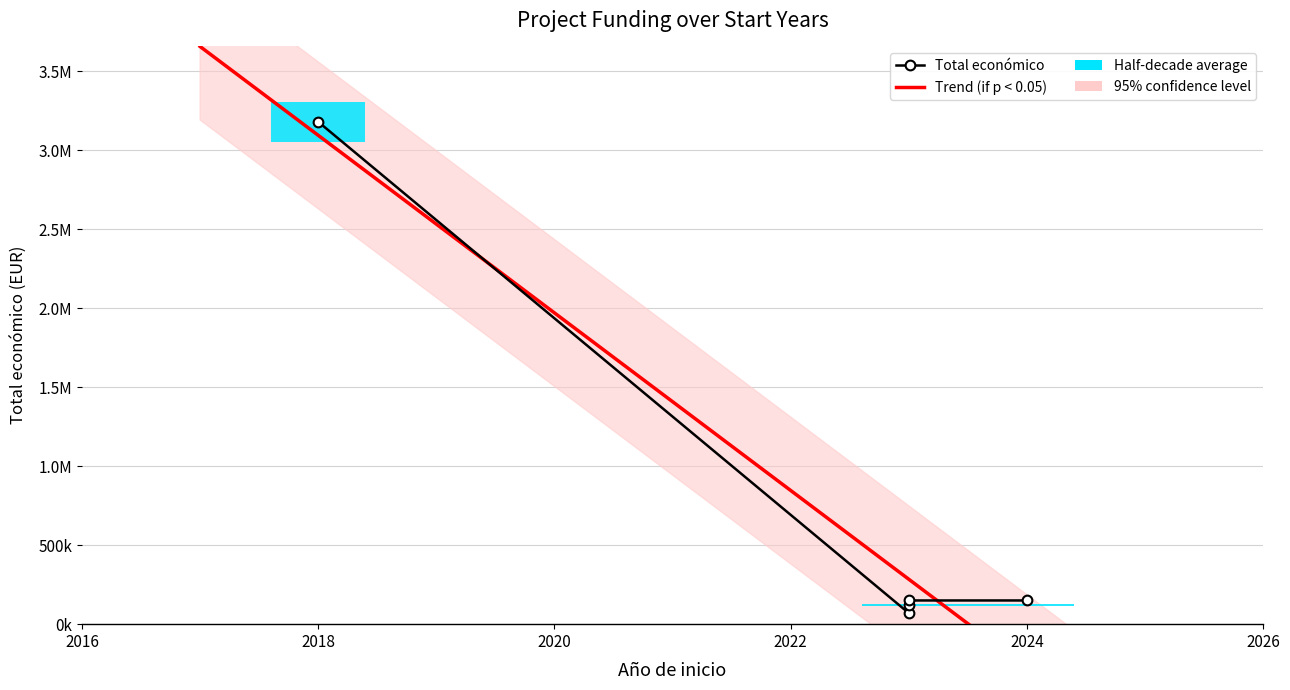

Where is the data nearest to the value 1624298?

2023